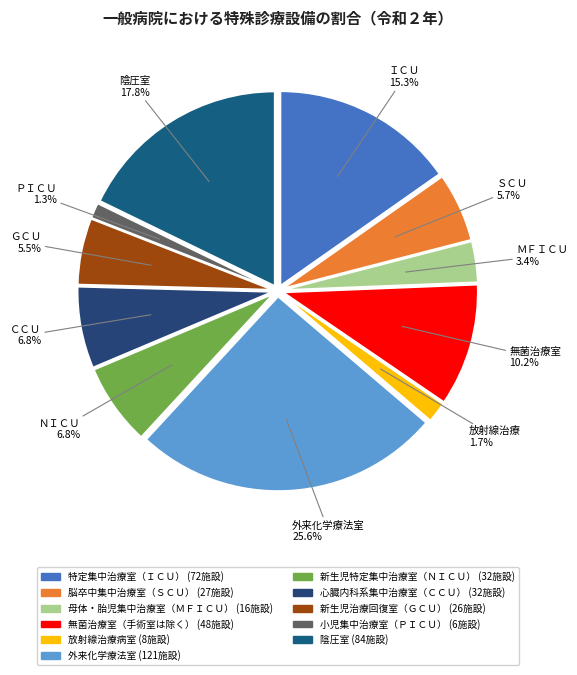

What is the change in value from 脳卒中集中治療室（ＳＣＵ） to 母体・胎児集中治療室（ＭＦＩＣＵ）?

-11